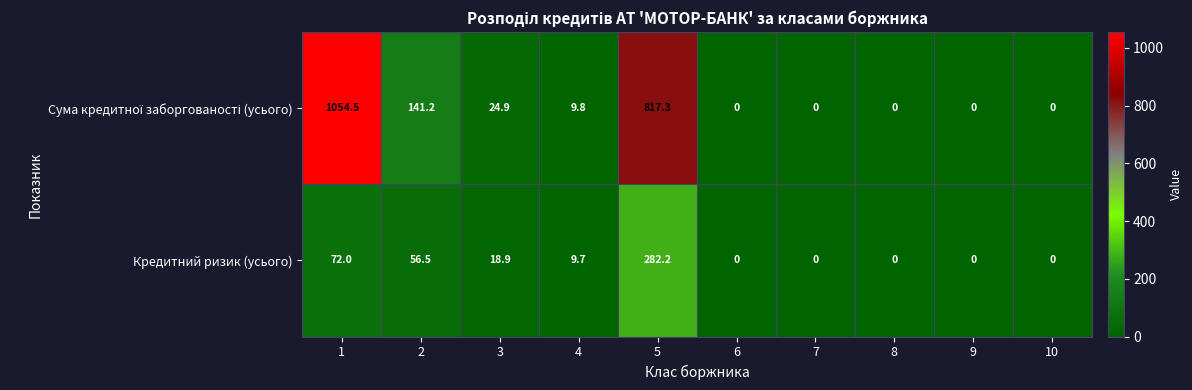

What is the sum of the Кредитний ризик (усього) values at 2 and 9?

56.5